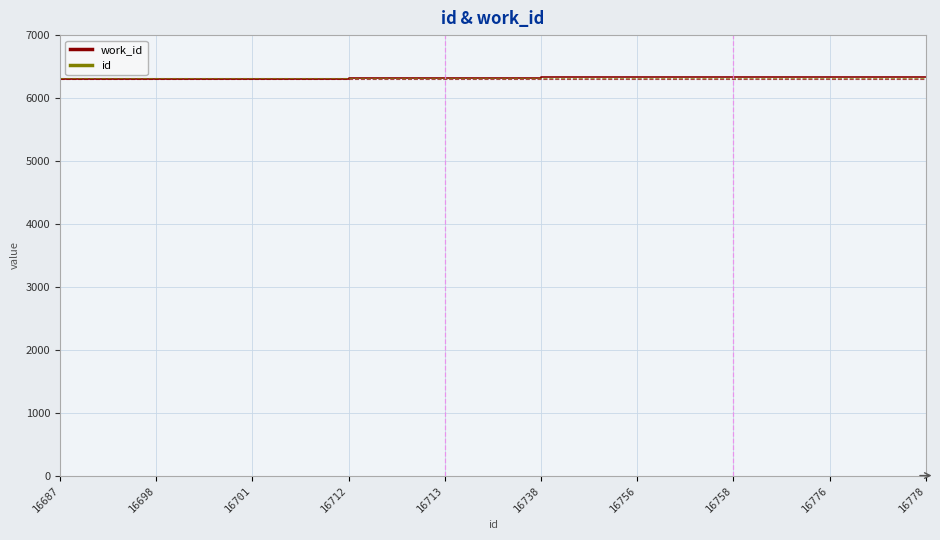

The work_id series shows 10564 at 16687. True or false?

False